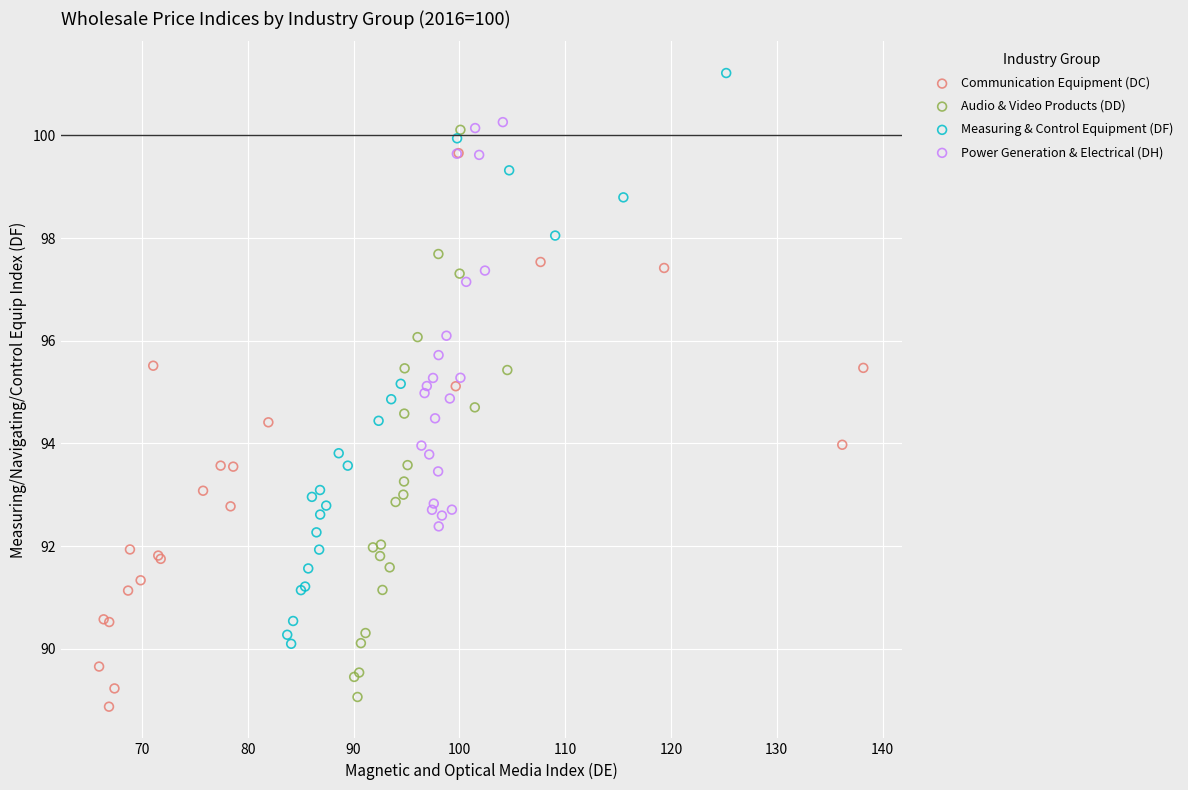

What are all the series names shown in the legend?

Communication Equipment (DC), Audio & Video Products (DD), Measuring & Control Equipment (DF), Power Generation & Electrical (DH)